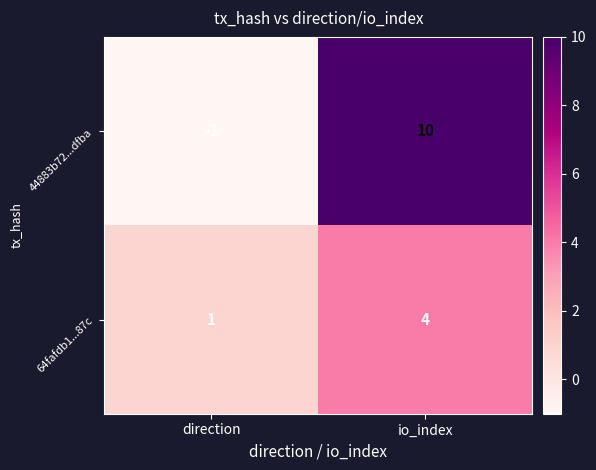

What is the spread (max minus min) of values at io_index?

6